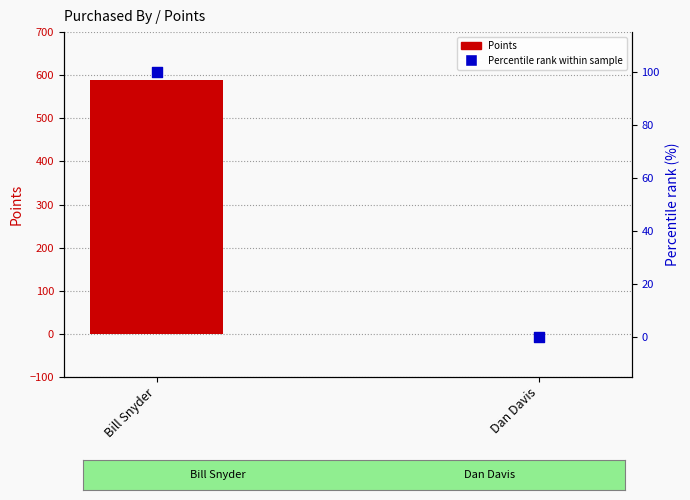

Which series has the largest Y range (max minus min)?

Points